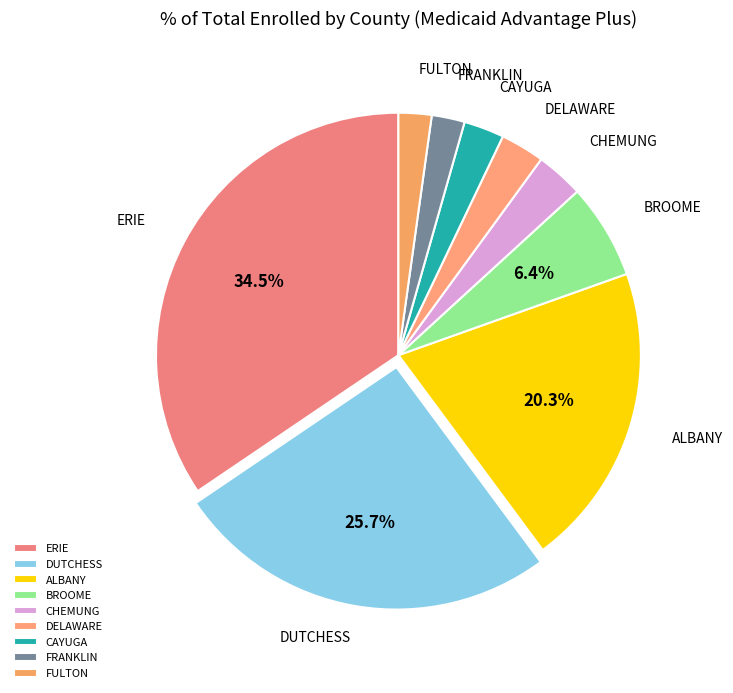

Does FULTON represent more than half of the total?

No